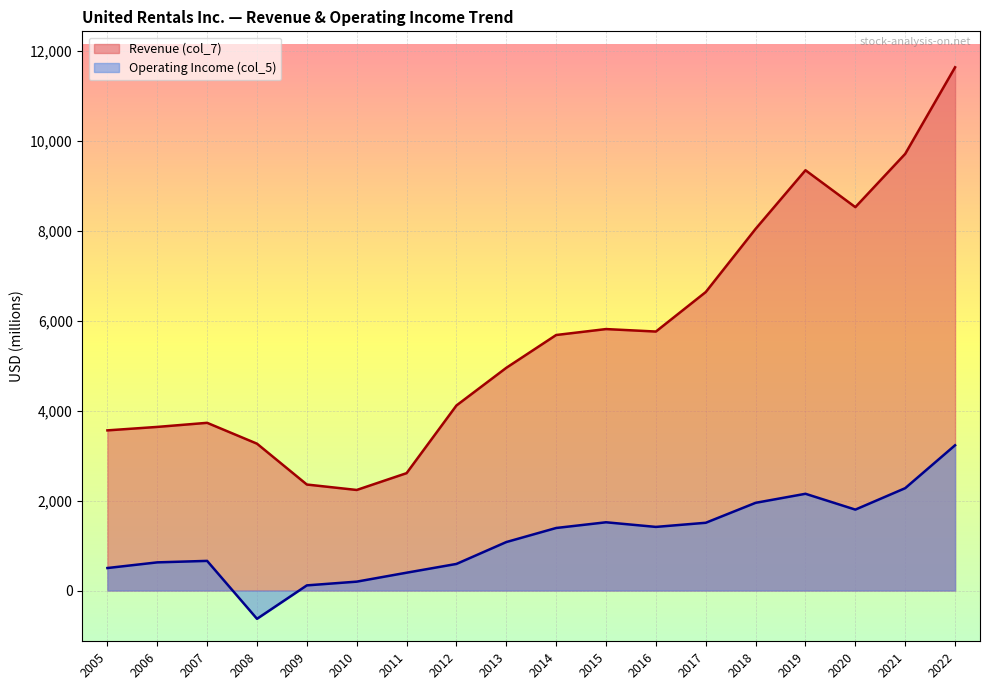

True or false: Revenue (col_7) and Operating Income (col_5) cross at least once.

False